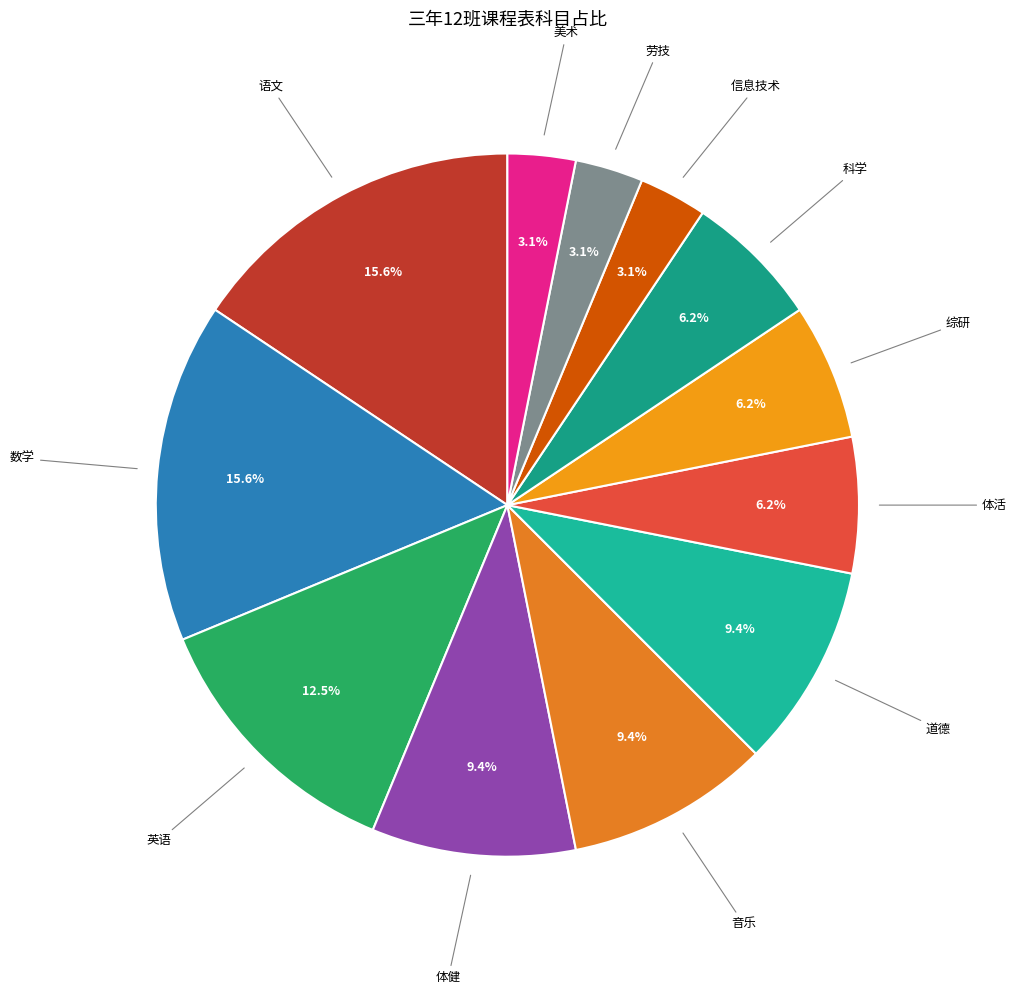

Is there a majority slice in this chart?

No